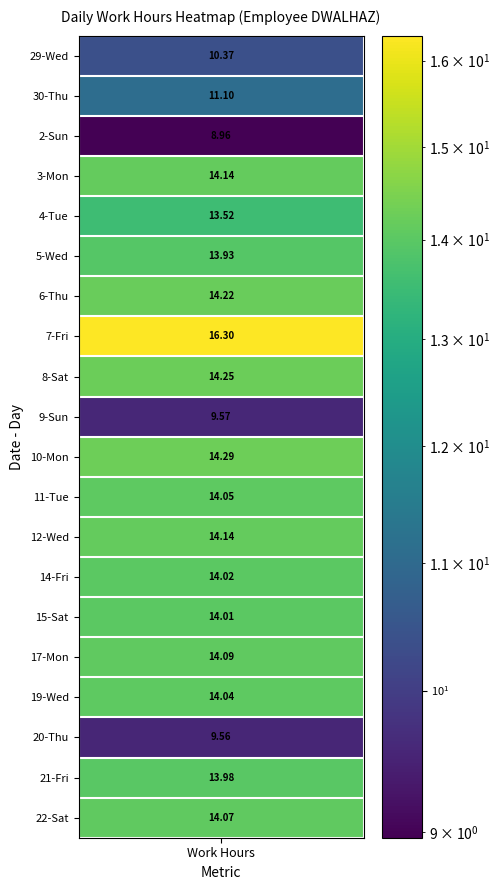

How many series are shown in this chart?

20